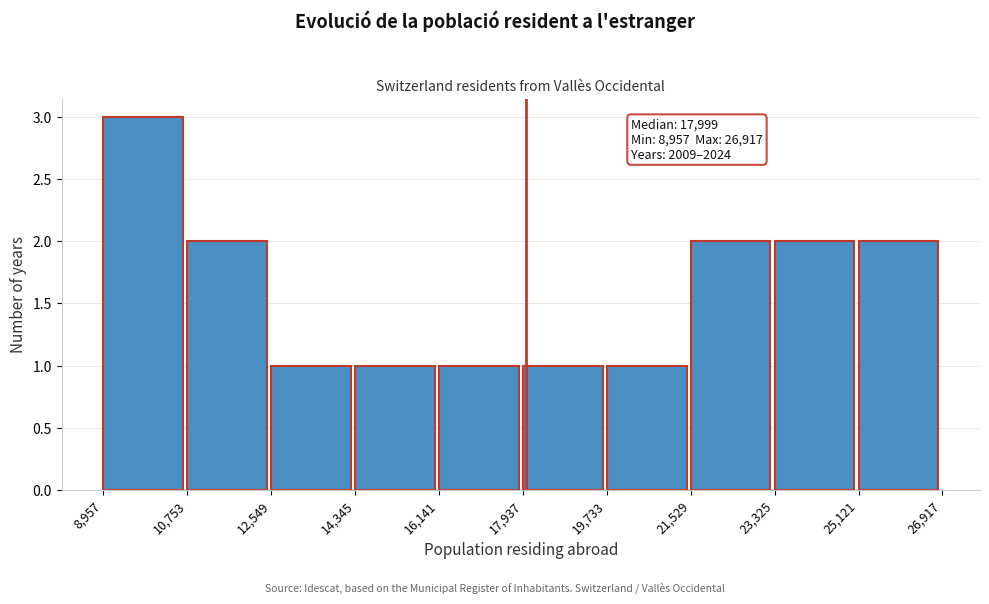

Which range on the x-axis has the tallest bar?

8,957 to 10,753